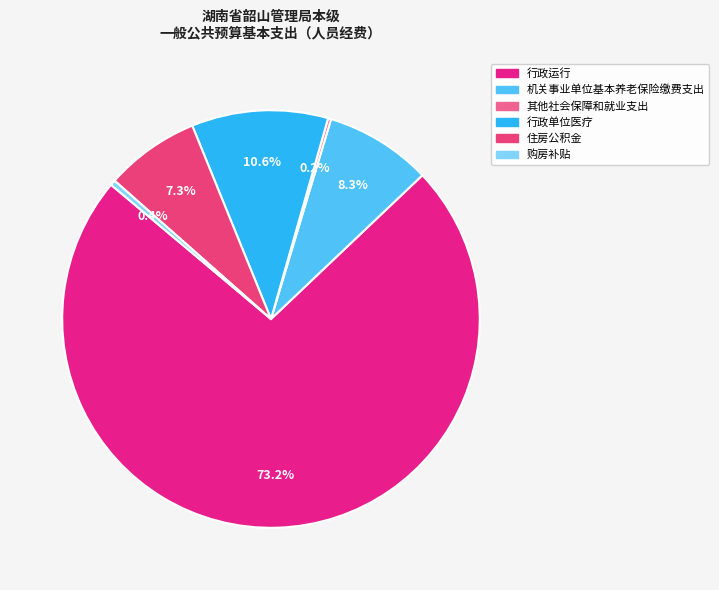

Which slice is the smallest?

其他社会保障和就业支出